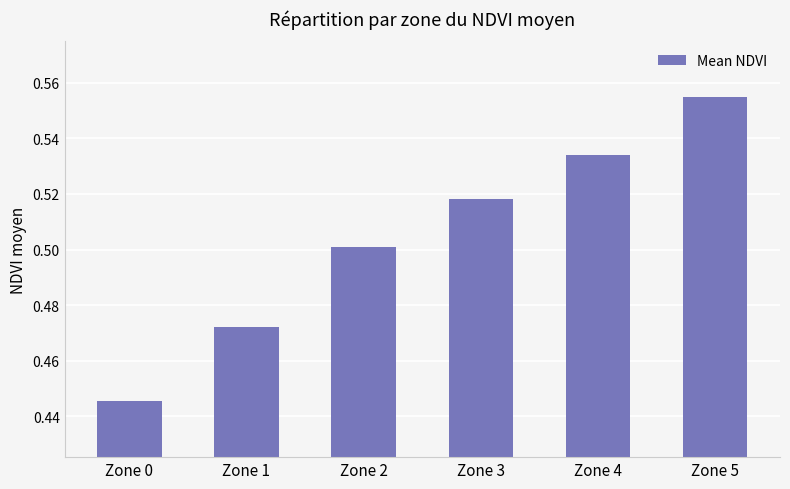

What is the change in value from Zone 2 to Zone 5?

+0.1